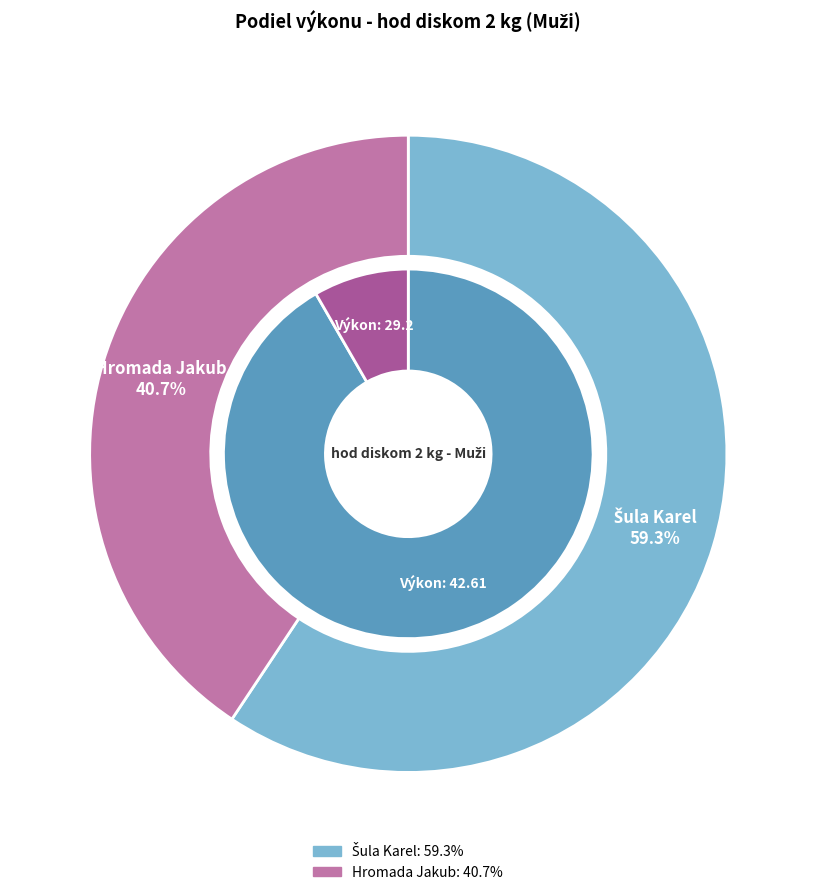

Combined, what portion of the pie is Šula Karel and Hromada Jakub?

100.0%